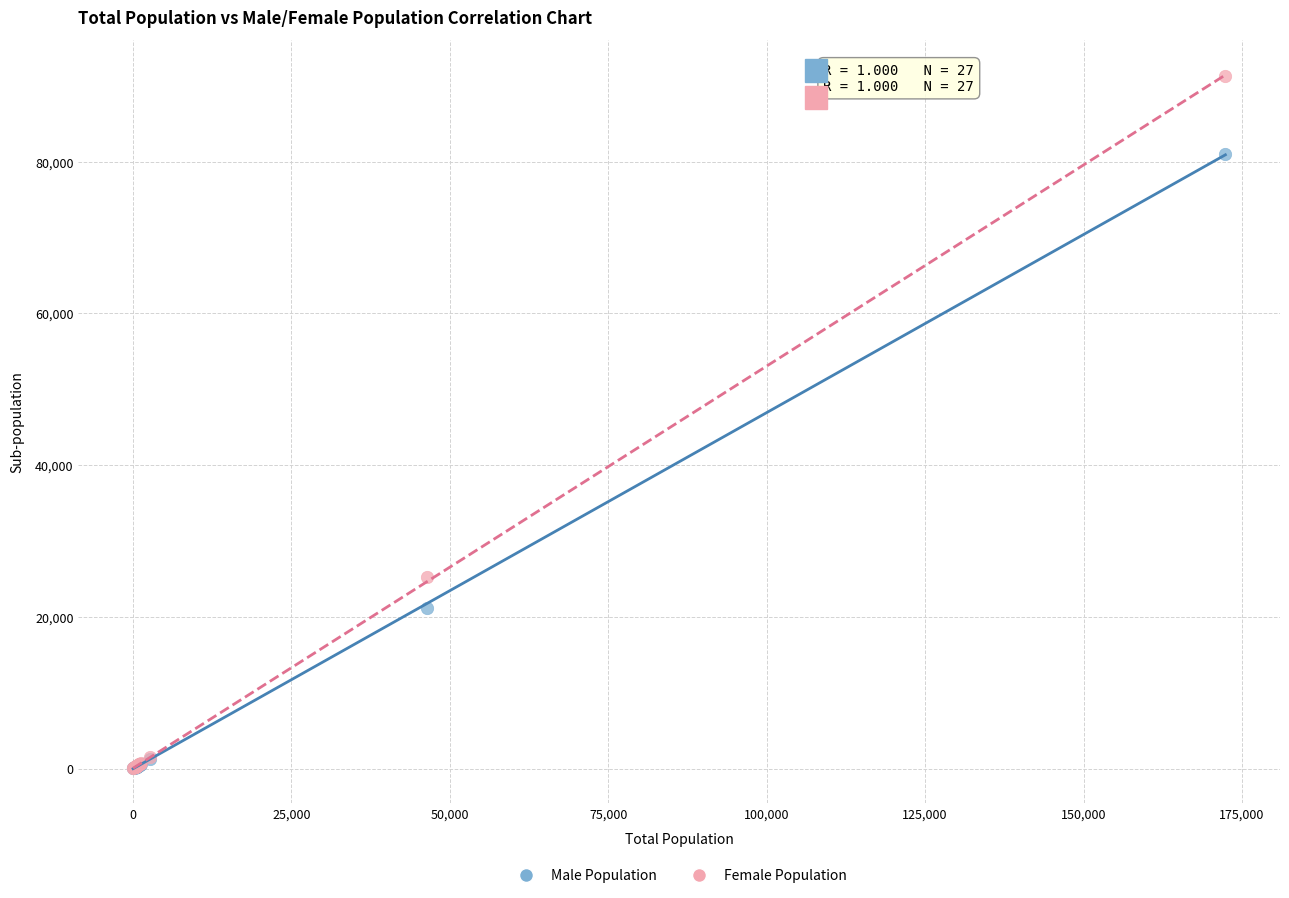

In the Female Population series, what Y value is closest to 45655?

25269